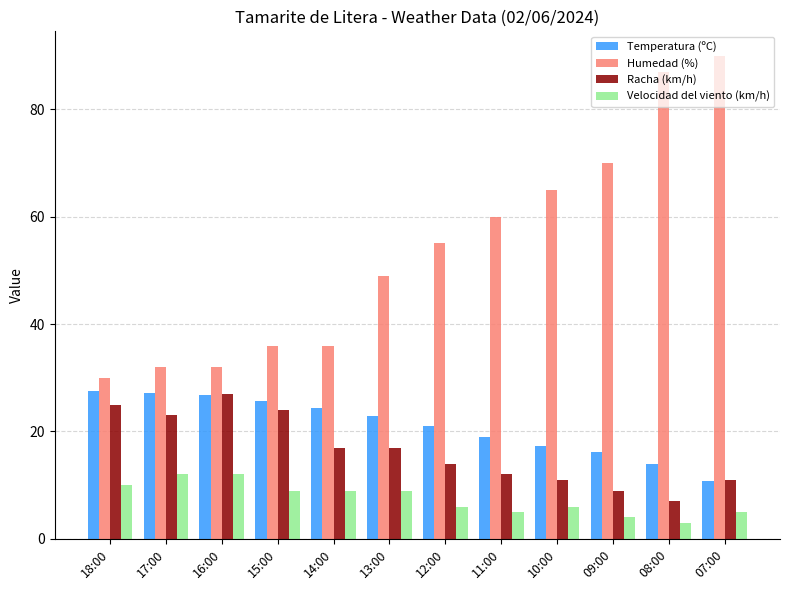

What are all the series names shown in the legend?

Temperatura (ºC), Humedad (%), Racha (km/h), Velocidad del viento (km/h)